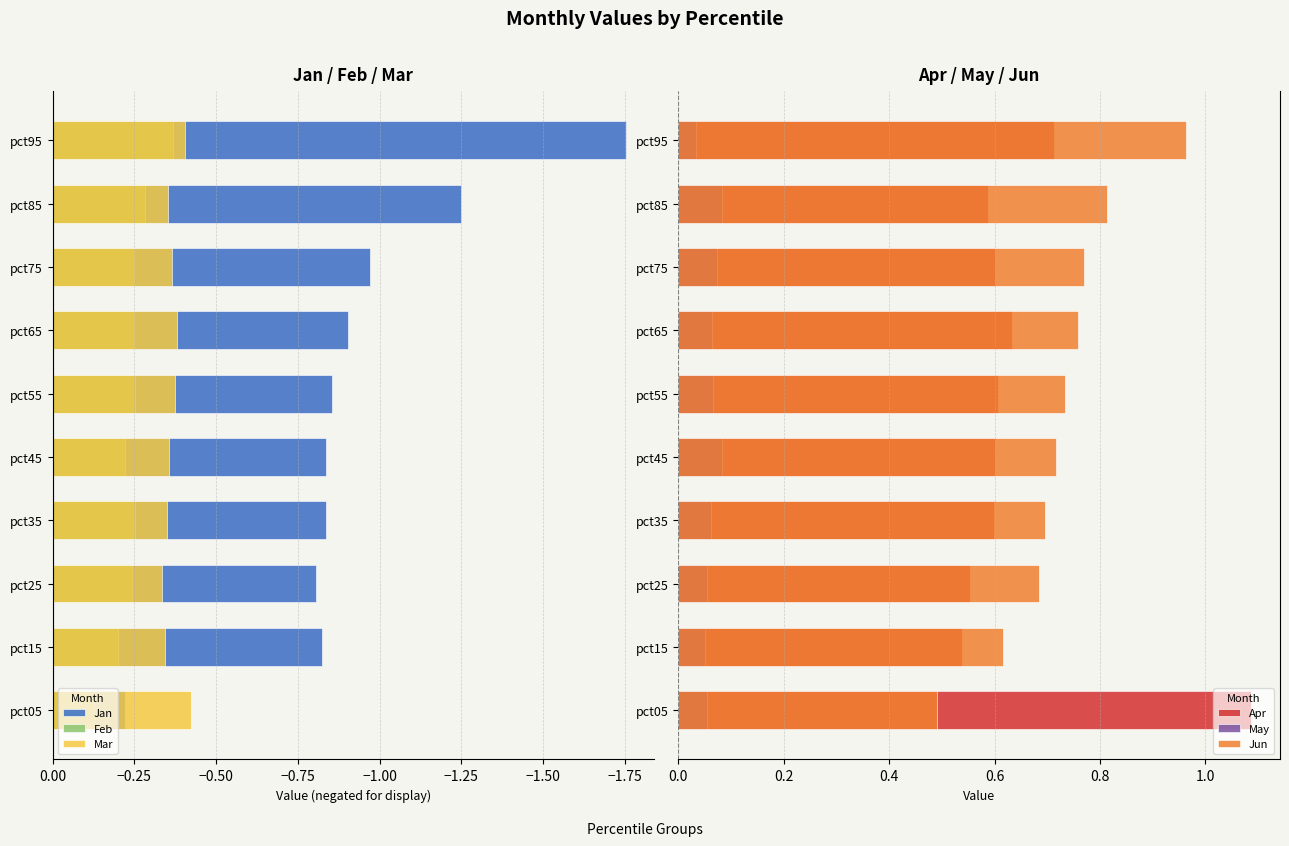

What are all the series names shown in the legend?

Jan, Feb, Mar, Apr, May, Jun